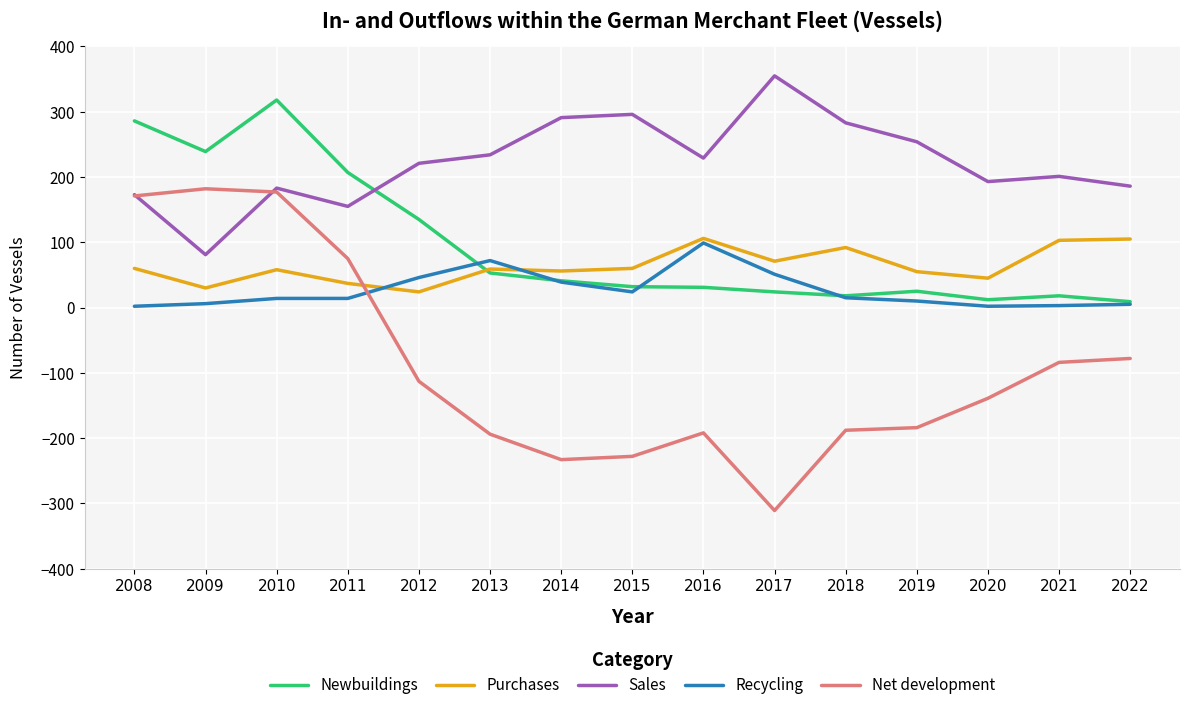

What is the spread (max minus min) of values at 2020?

332